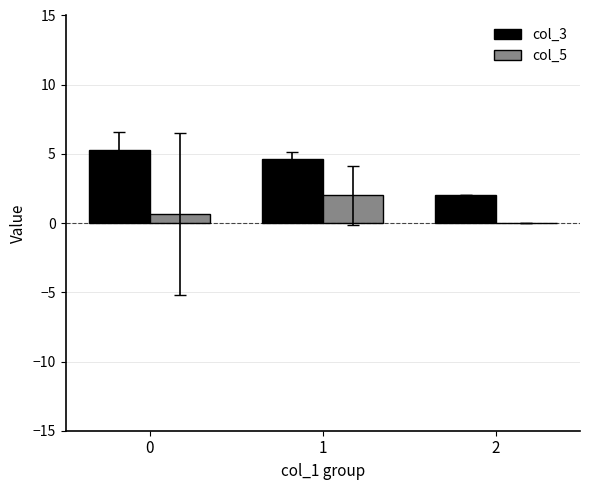

How many col_5 values are between 0 and 2?

3